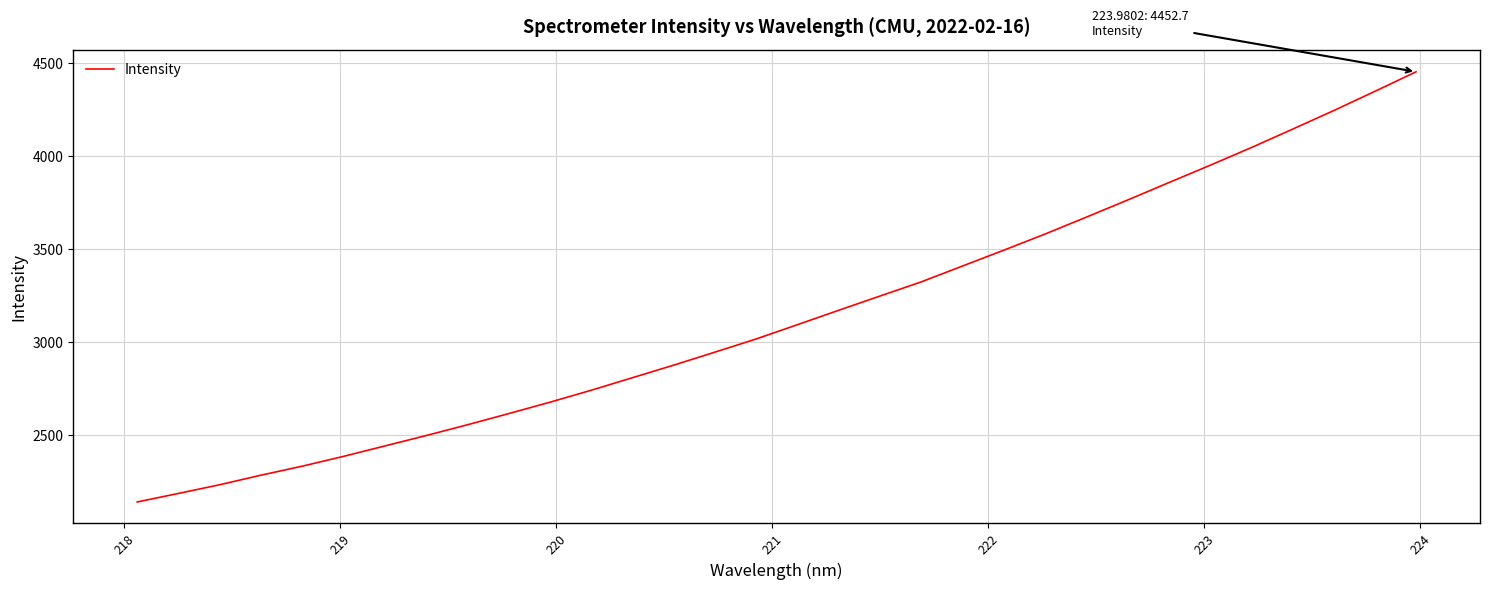

True or false: there are more than 0 points higher than both neighbors.

False